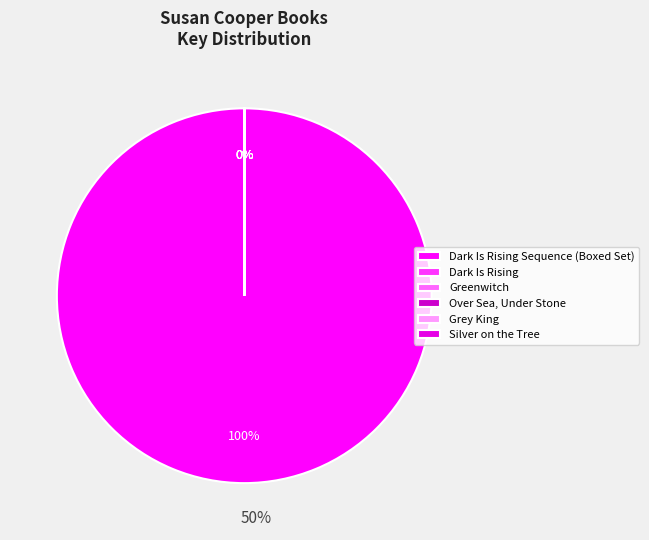

Between Over Sea, Under Stone and Silver on the Tree, which is larger?

Silver on the Tree